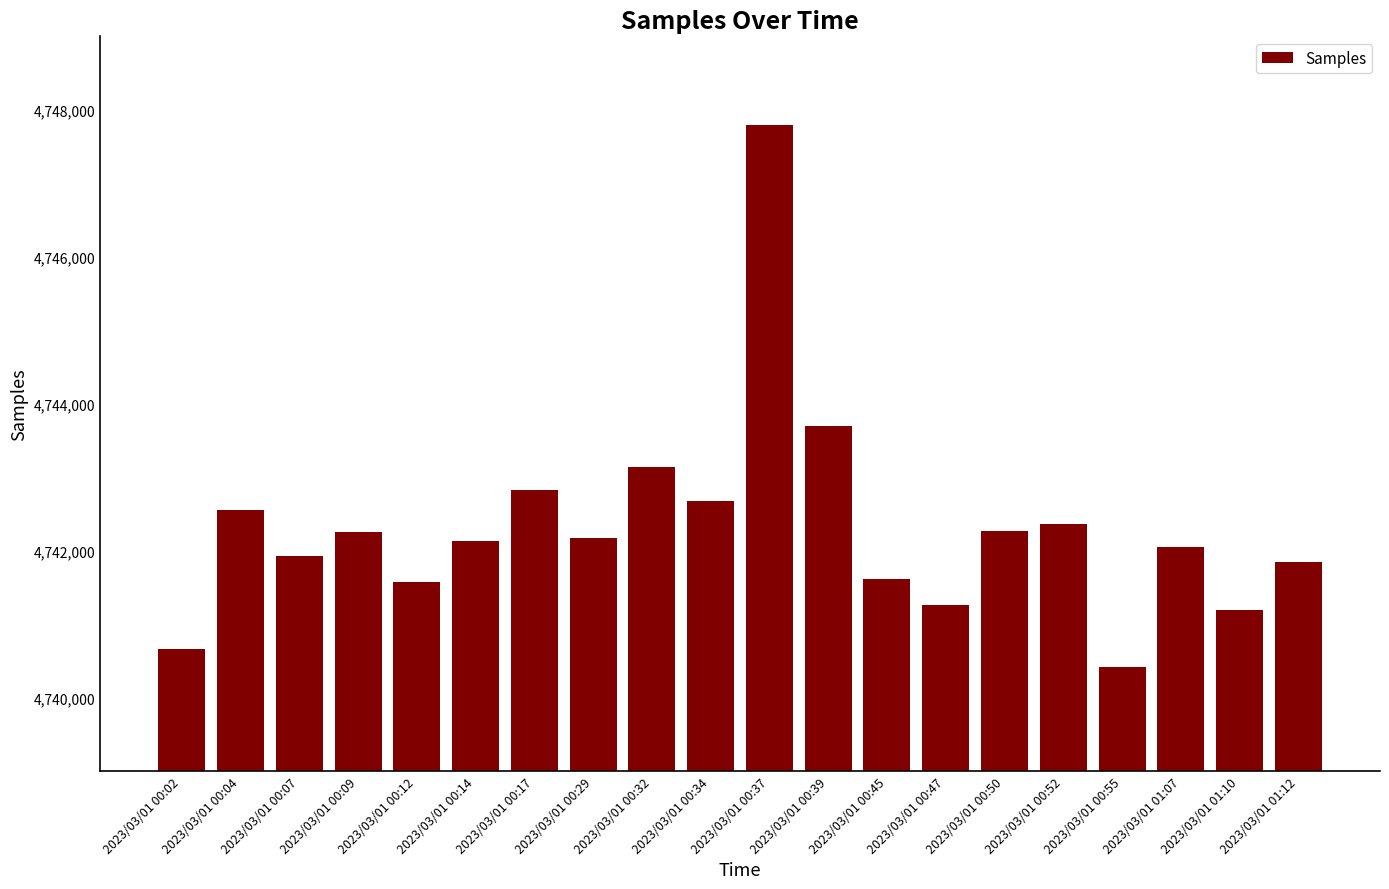

Are the bars horizontal?

No